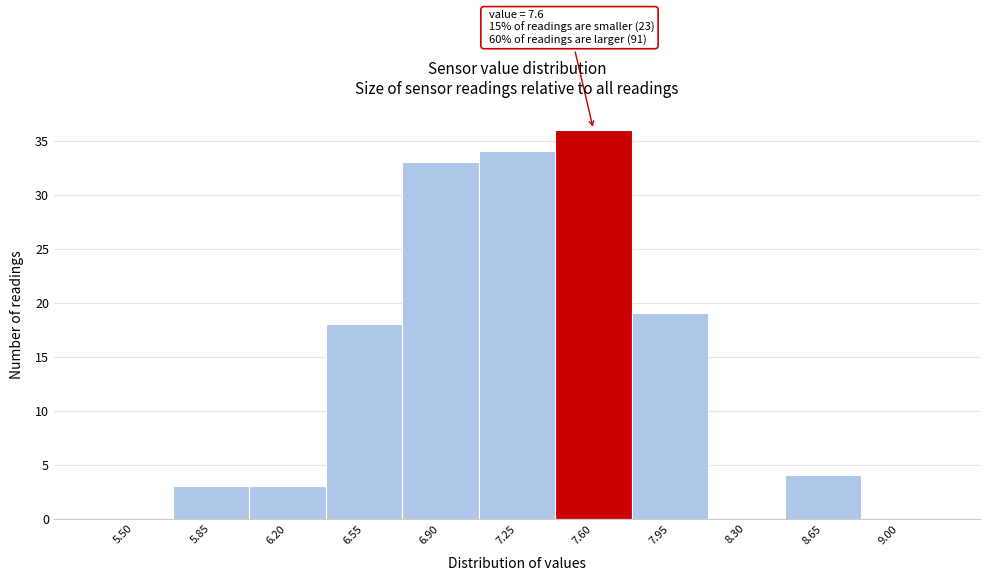

Reading left to right, transcribe all the data shown in this chart.

5.50=0	5.85=3	6.20=3	6.55=18	6.90=33	7.25=34	7.60=36	7.95=19	8.30=0	8.65=4	9.00=0